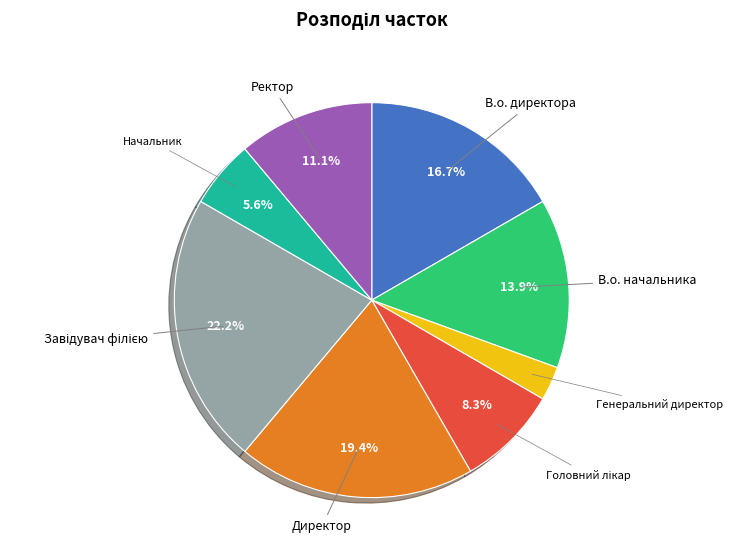

Is there a majority slice in this chart?

No